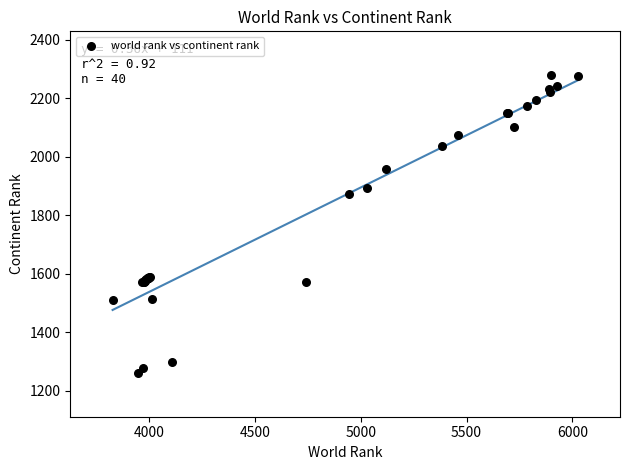

What Y value in the scatter plot is closest to 1770?

1874